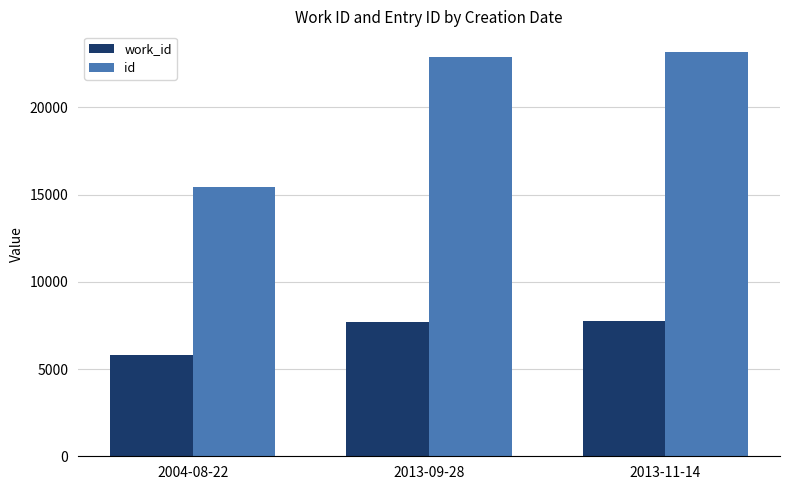

How many data points in id are less than 22884?

1